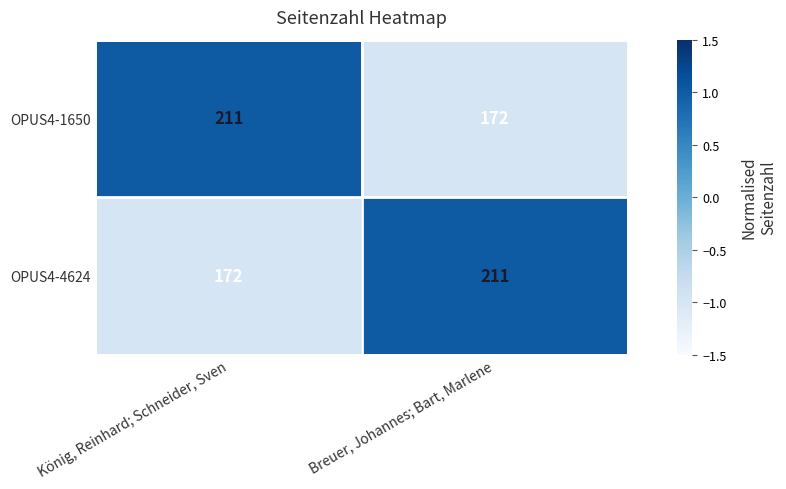

What is the smallest value displayed?

172